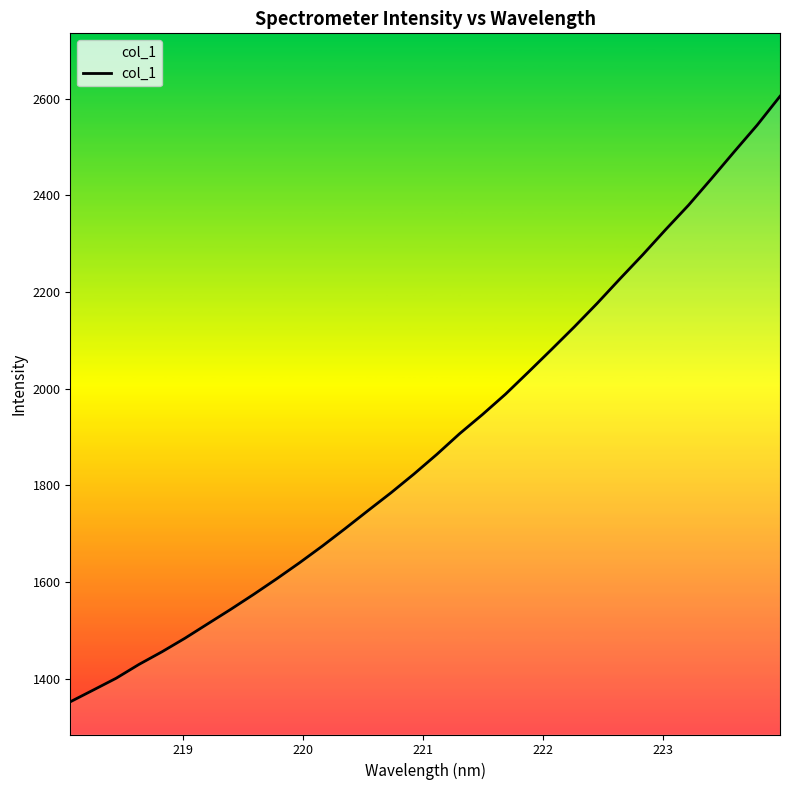

What is the smallest value displayed?

1352.3